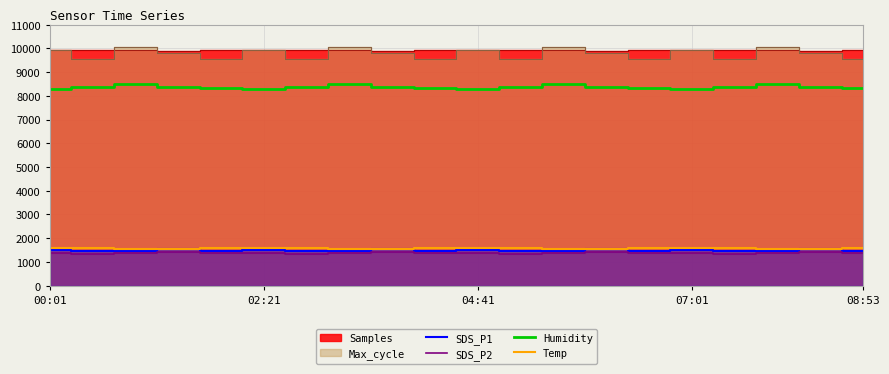

True or false: SDS_P2 and SDS_P1 cross at least once.

False